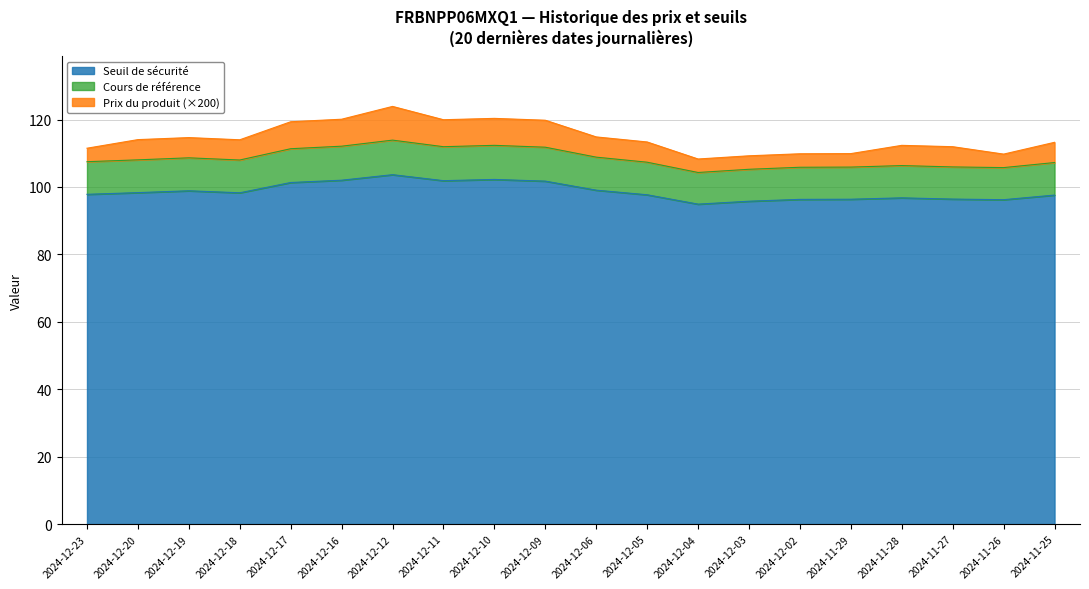

What is the minimum value shown in the chart?

94.9